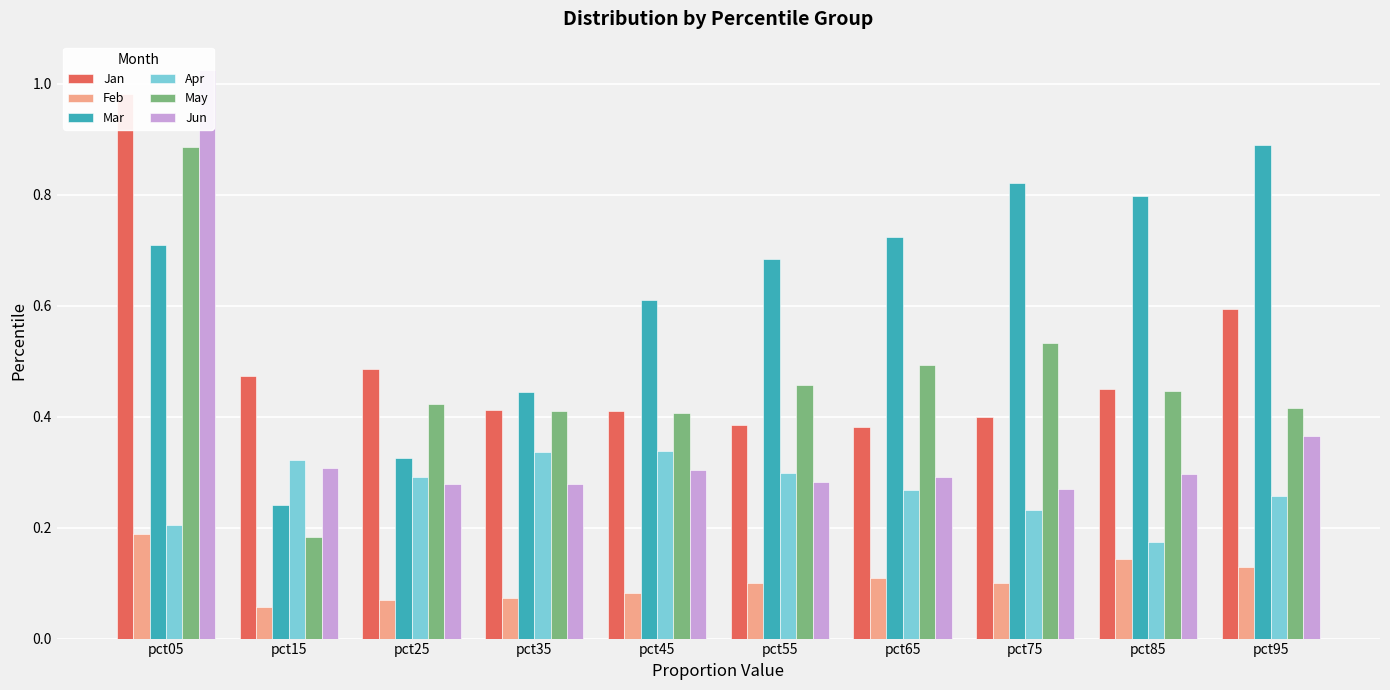

What is the difference between the Mar values at pct65 and pct15?

0.5